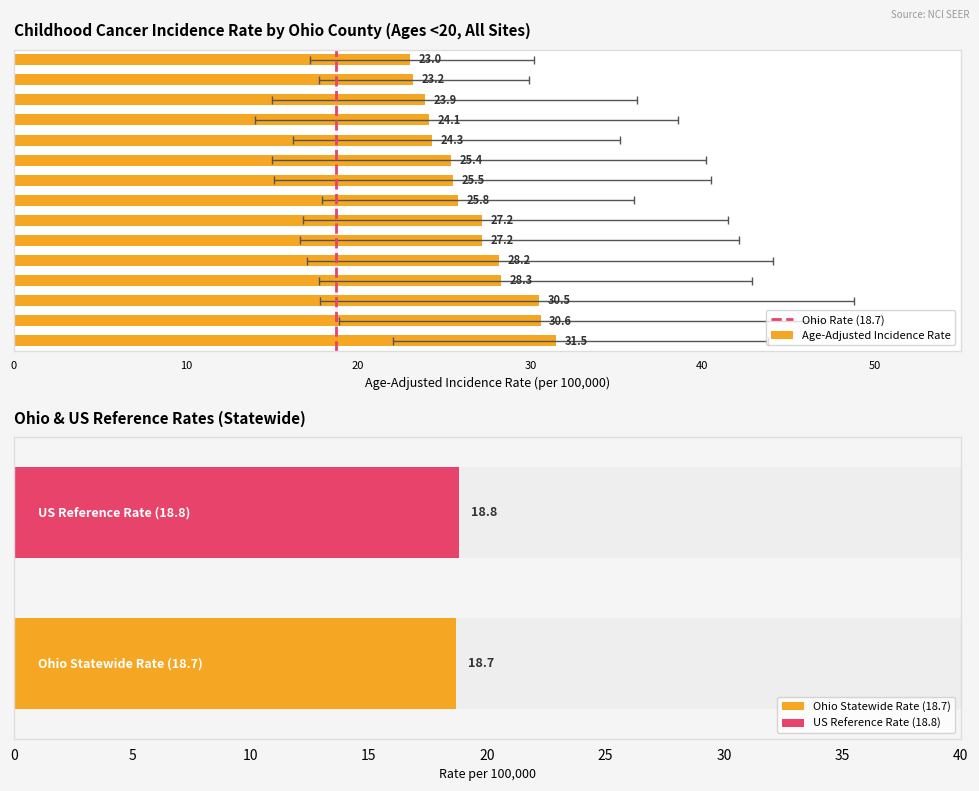

Reading left to right, what are all the values shown in this chart?

31.5	30.6	30.5	28.3	28.2	27.2	27.2	25.8	25.5	25.4	24.3	24.1	23.9	23.2	23.0